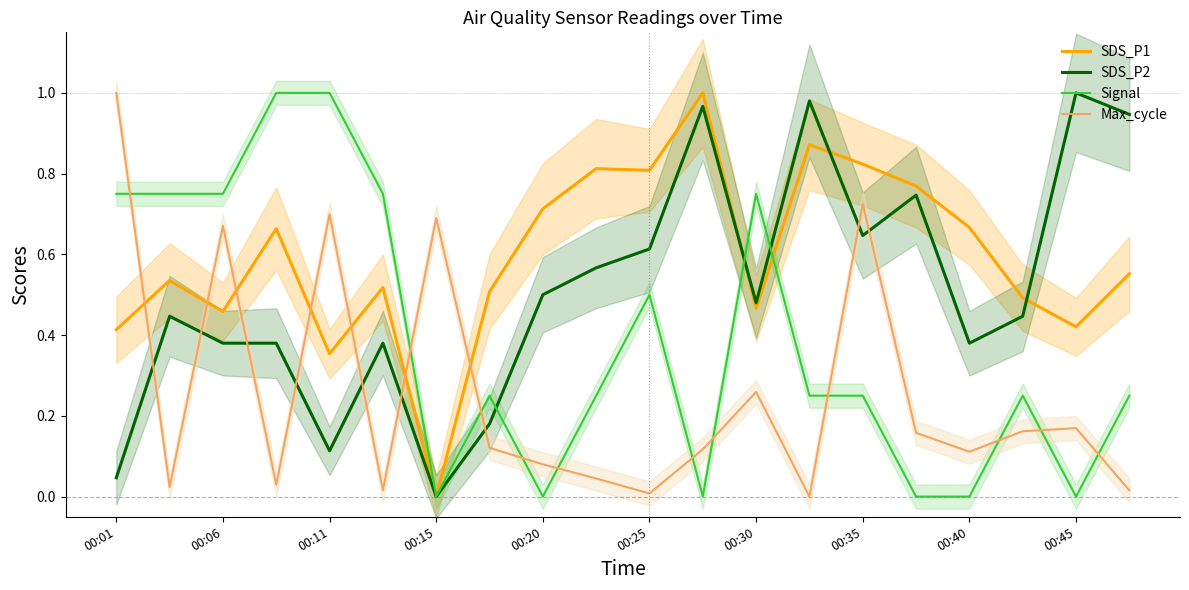

Where is SDS_P1 nearest to the value 0?

00:15